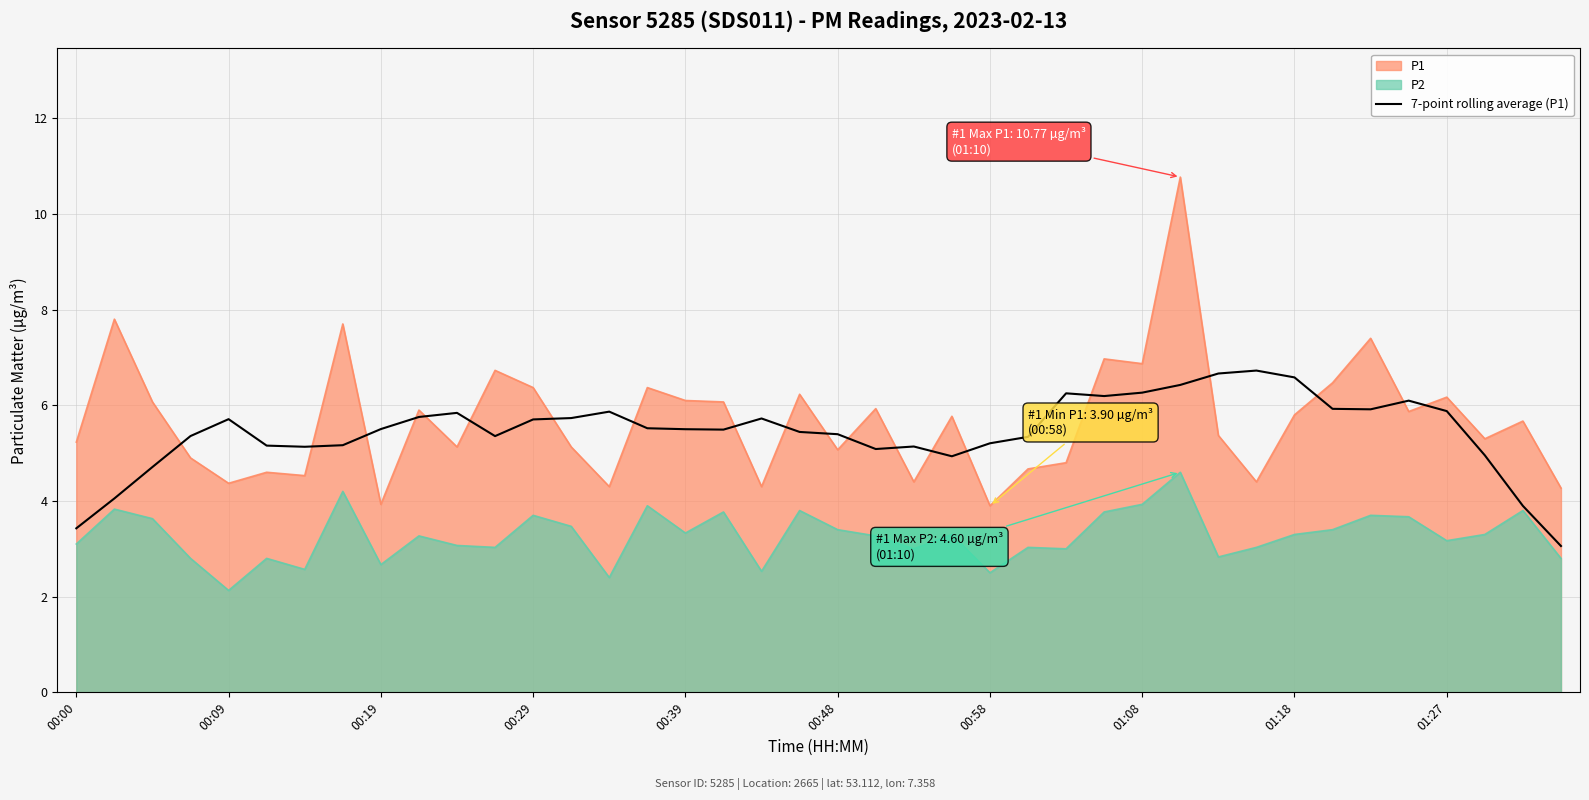

At 00:09, list the series in order from smallest to largest.

P2, P1, 7-point rolling average (P1)